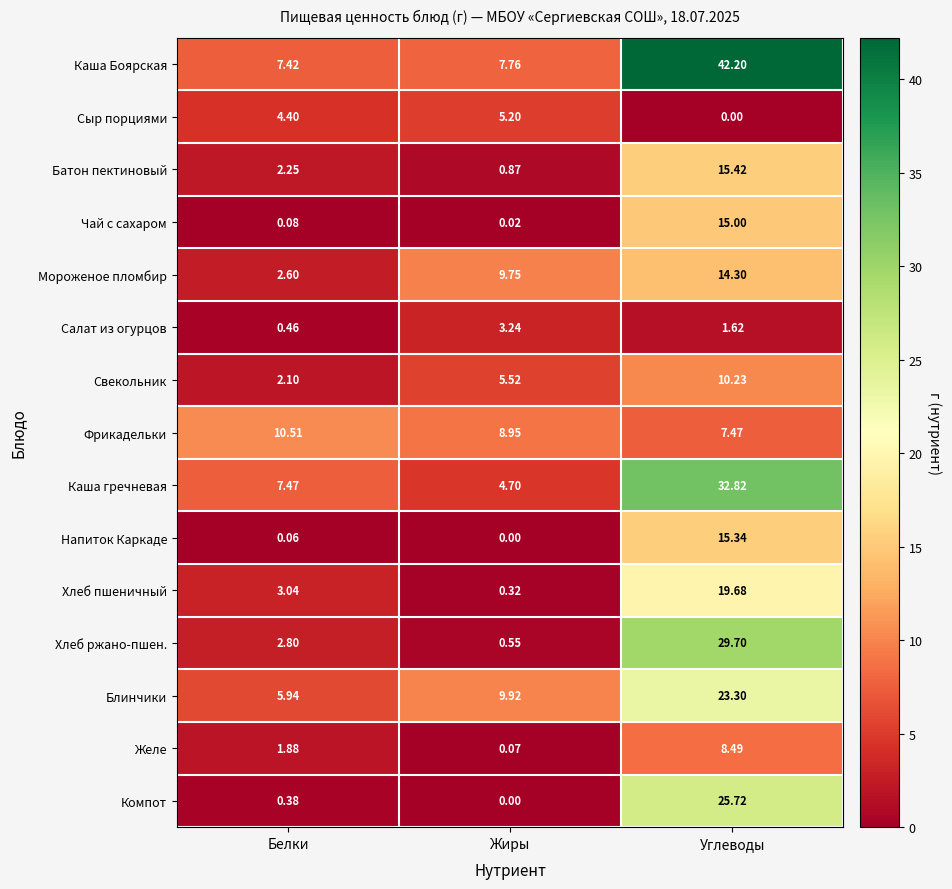

At which label does Хлеб ржано-пшен. reach its peak?

Углеводы